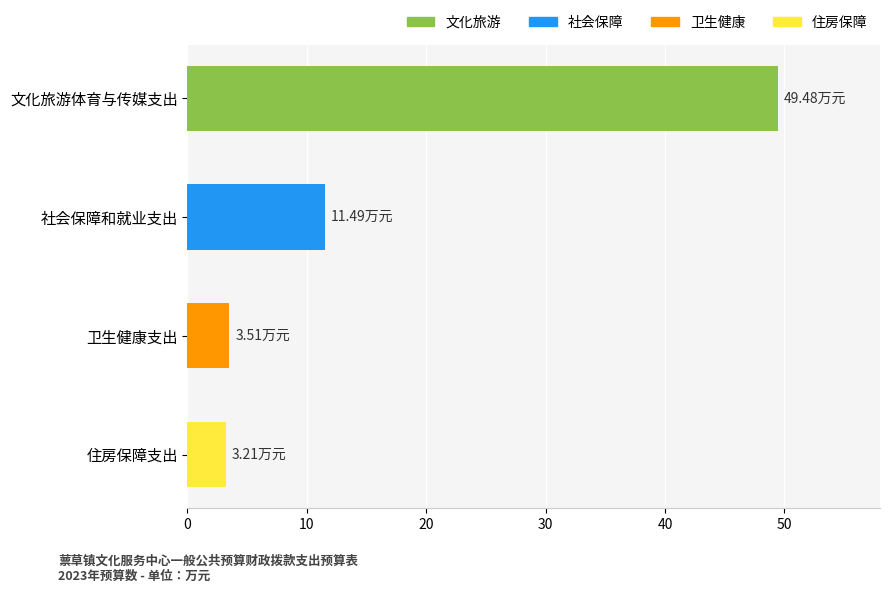

At which label is the value closest to 26?

社会保障和就业支出